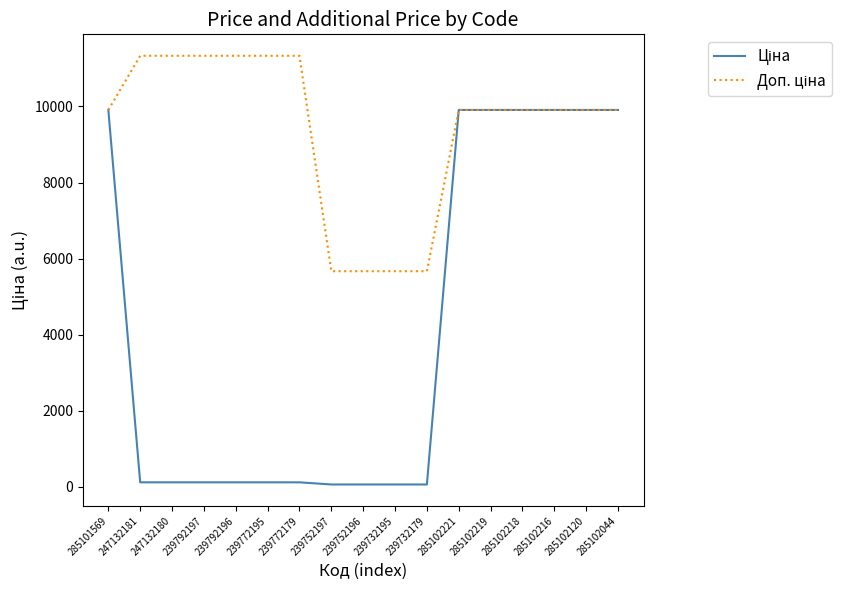

Does the chart display data point markers on the line(s)?

No